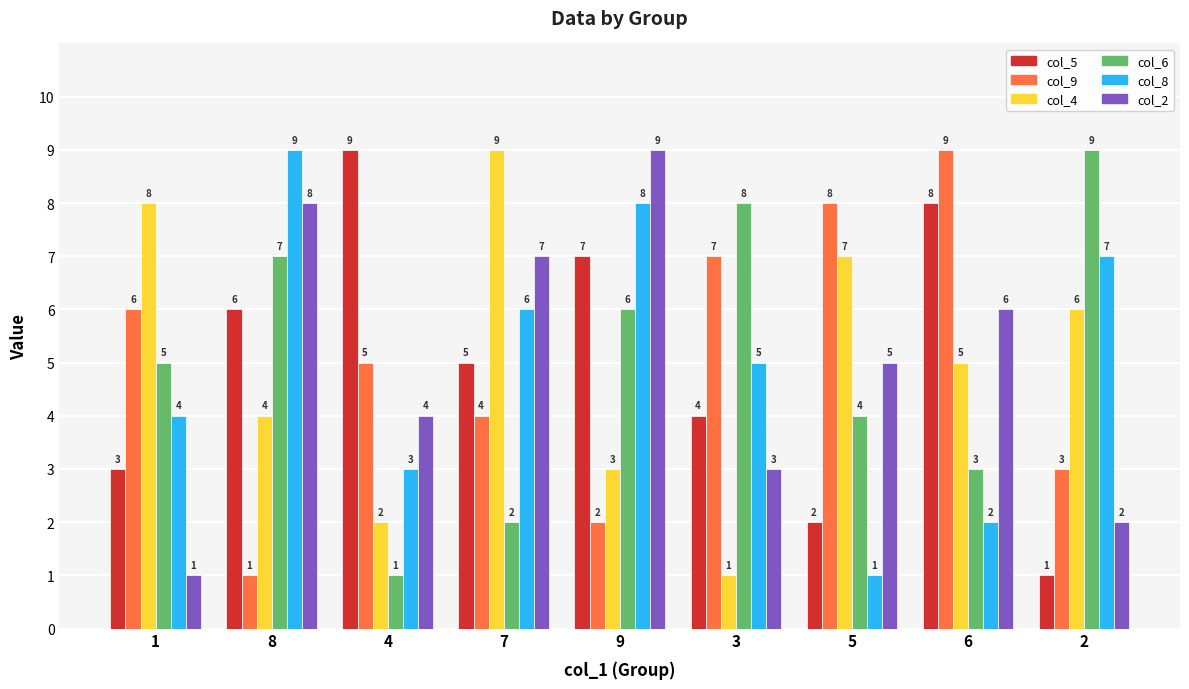

What position from the right is 3?

4